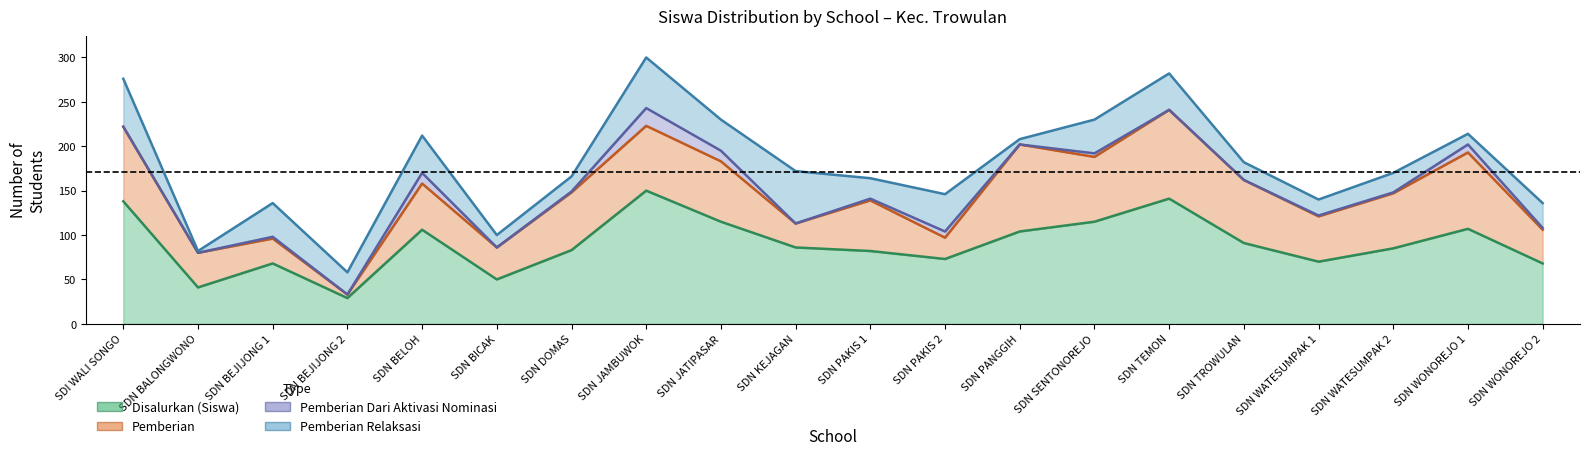

Reading left to right, list all the values displayed in this chart.

Disalurkan (Siswa): SDI WALI SONGO=138	SDN BALONGWONO=41	SDN BEJIJONG 1=68	SDN BEJIJONG 2=29	SDN BELOH=106	SDN BICAK=50	SDN DOMAS=83	SDN JAMBUWOK=150	SDN JATIPASAR=115	SDN KEJAGAN=86	SDN PAKIS 1=82	SDN PAKIS 2=73	SDN PANGGIH=104	SDN SENTONOREJO=115	SDN TEMON=141	SDN TROWULAN=91	SDN WATESUMPAK 1=70	SDN WATESUMPAK 2=85	SDN WONOREJO 1=107	SDN WONOREJO 2=68
Pemberian: SDI WALI SONGO=84	SDN BALONGWONO=39	SDN BEJIJONG 1=28	SDN BEJIJONG 2=4	SDN BELOH=52	SDN BICAK=36	SDN DOMAS=65	SDN JAMBUWOK=73	SDN JATIPASAR=68	SDN KEJAGAN=27	SDN PAKIS 1=57	SDN PAKIS 2=24	SDN PANGGIH=98	SDN SENTONOREJO=73	SDN TEMON=100	SDN TROWULAN=71	SDN WATESUMPAK 1=51	SDN WATESUMPAK 2=62	SDN WONOREJO 1=86	SDN WONOREJO 2=38
Pemberian Dari Aktivasi Nominasi: SDI WALI SONGO=0	SDN BALONGWONO=0	SDN BEJIJONG 1=2	SDN BEJIJONG 2=0	SDN BELOH=12	SDN BICAK=0	SDN DOMAS=1	SDN JAMBUWOK=20	SDN JATIPASAR=12	SDN KEJAGAN=0	SDN PAKIS 1=2	SDN PAKIS 2=7	SDN PANGGIH=0	SDN SENTONOREJO=4	SDN TEMON=0	SDN TROWULAN=0	SDN WATESUMPAK 1=1	SDN WATESUMPAK 2=1	SDN WONOREJO 1=9	SDN WONOREJO 2=2
Pemberian Relaksasi: SDI WALI SONGO=54	SDN BALONGWONO=2	SDN BEJIJONG 1=38	SDN BEJIJONG 2=25	SDN BELOH=42	SDN BICAK=14	SDN DOMAS=17	SDN JAMBUWOK=57	SDN JATIPASAR=35	SDN KEJAGAN=59	SDN PAKIS 1=23	SDN PAKIS 2=42	SDN PANGGIH=6	SDN SENTONOREJO=38	SDN TEMON=41	SDN TROWULAN=20	SDN WATESUMPAK 1=18	SDN WATESUMPAK 2=22	SDN WONOREJO 1=12	SDN WONOREJO 2=28